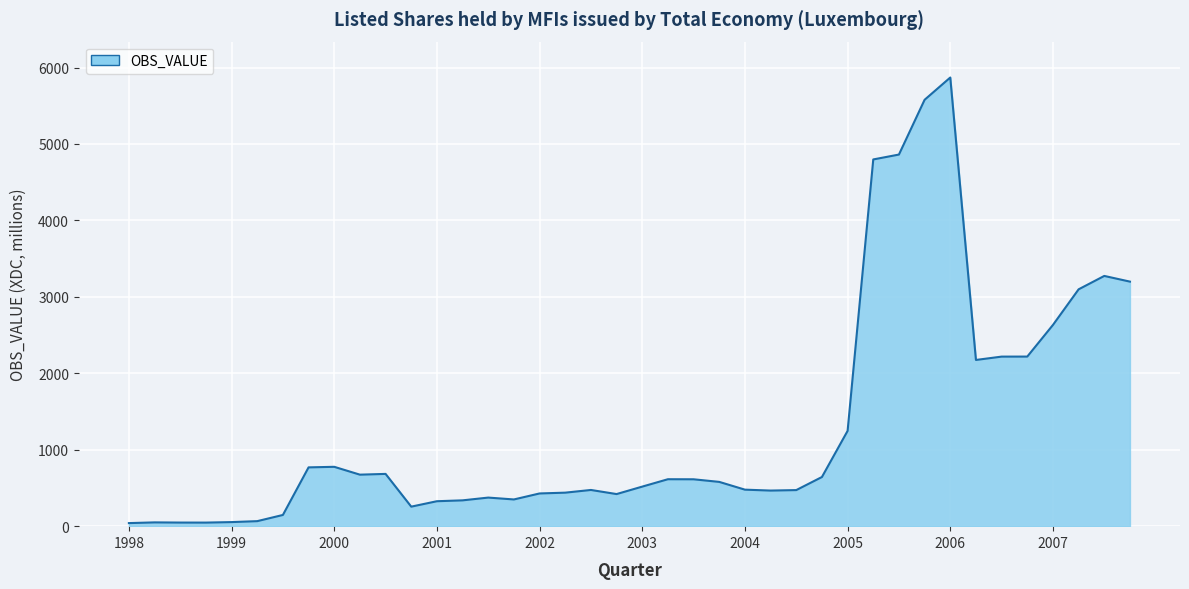

What is the greatest value displayed?

5869.5